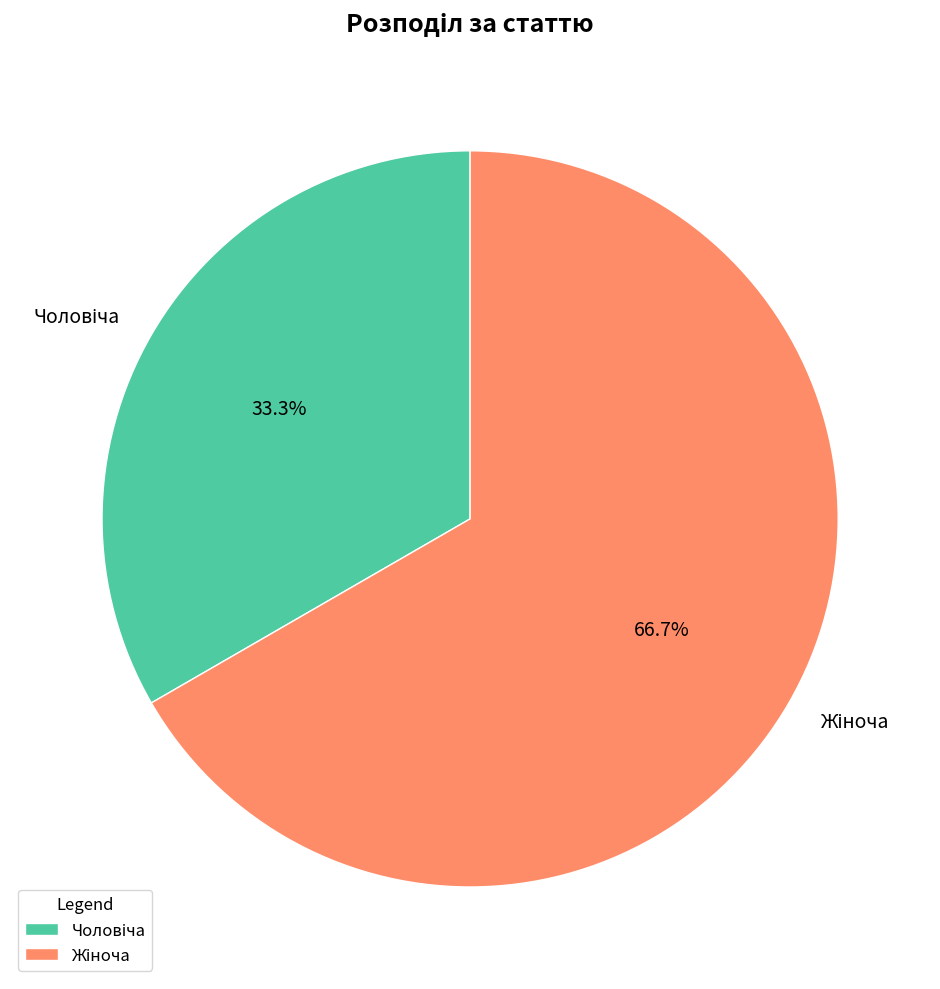

Does any single category account for the majority?

Yes